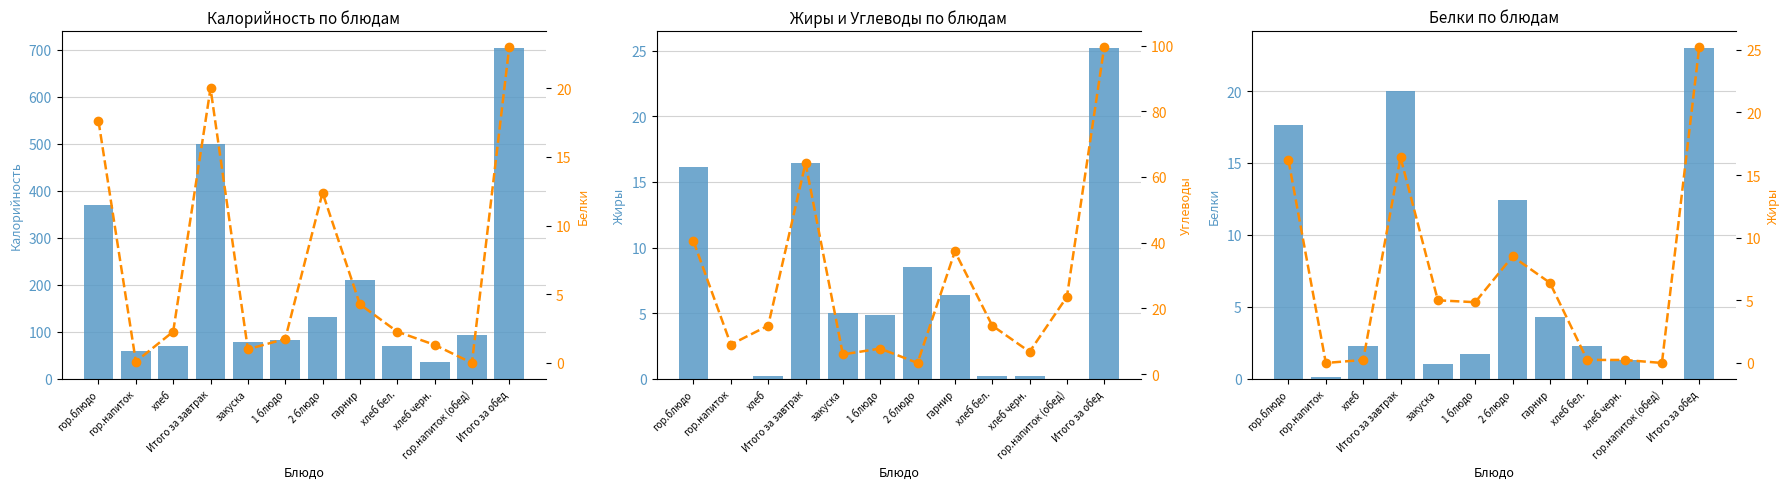

Rank the series by their maximum value, from highest to lowest.

Калорийность, Углеводы, Жиры, Белки